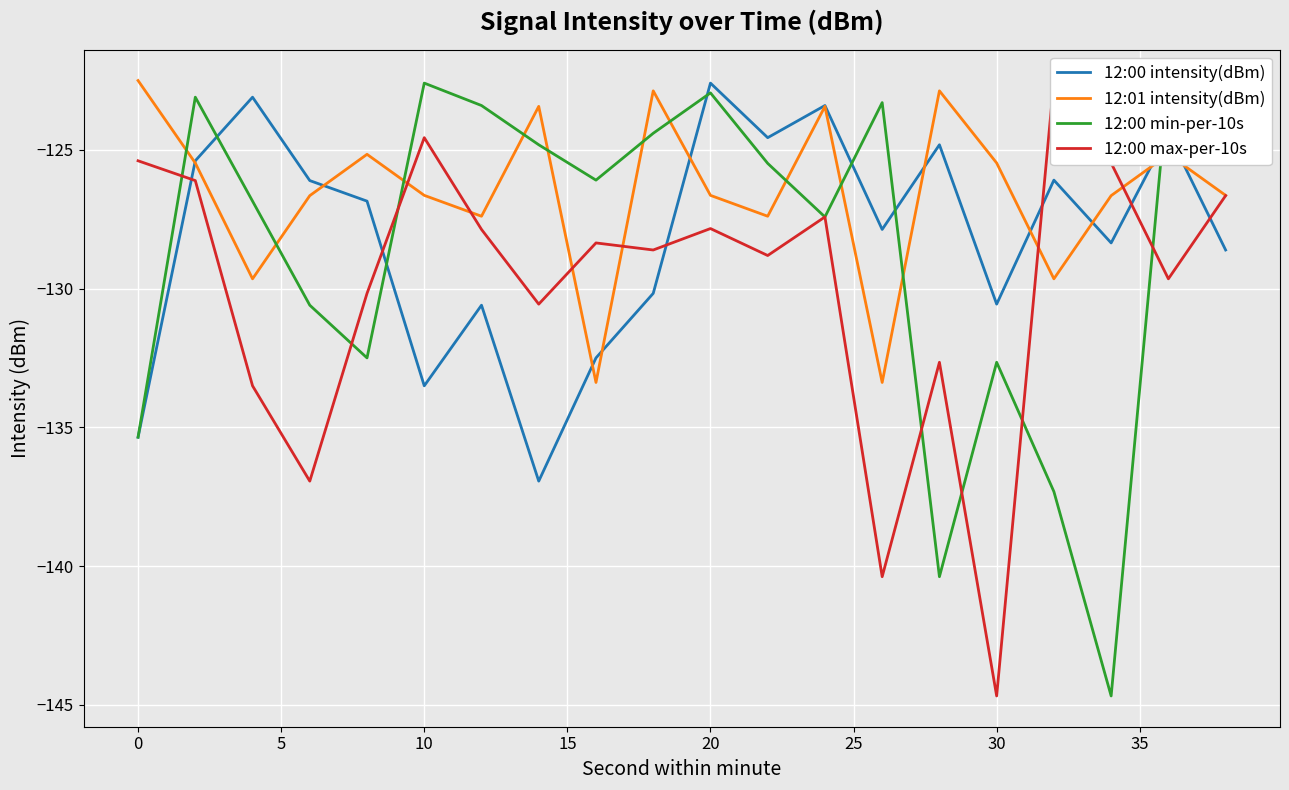

How many times do 12:01 intensity(dBm) and 12:00 max-per-10s cross each other?

6